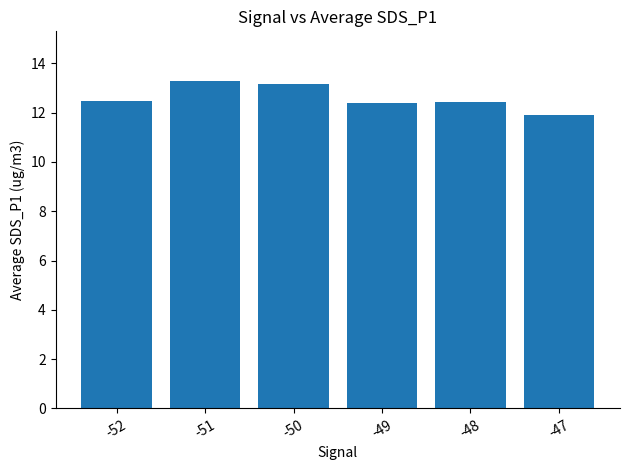

What is the sum of all values?

75.6